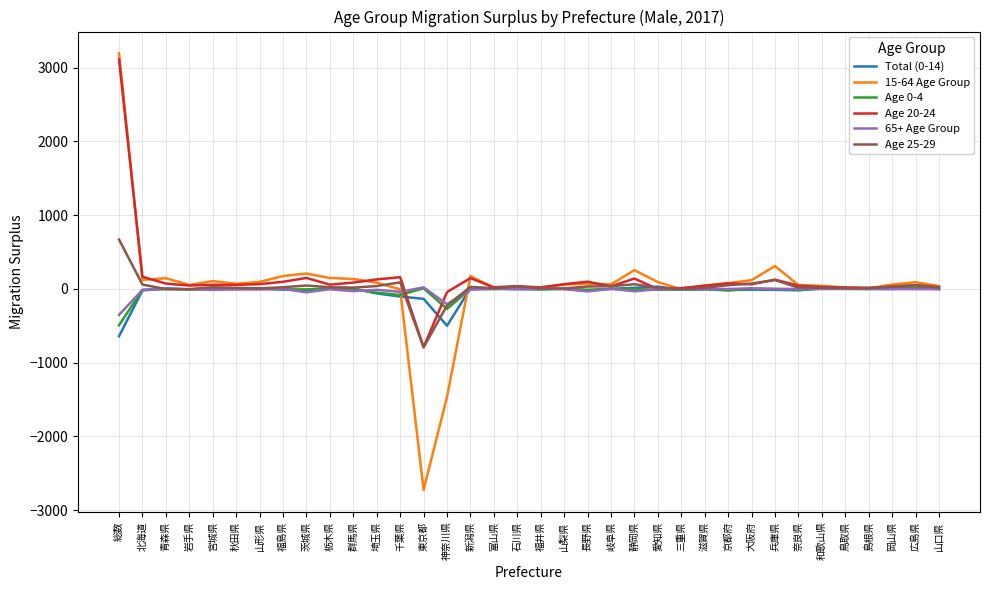

How many series are shown in this chart?

6